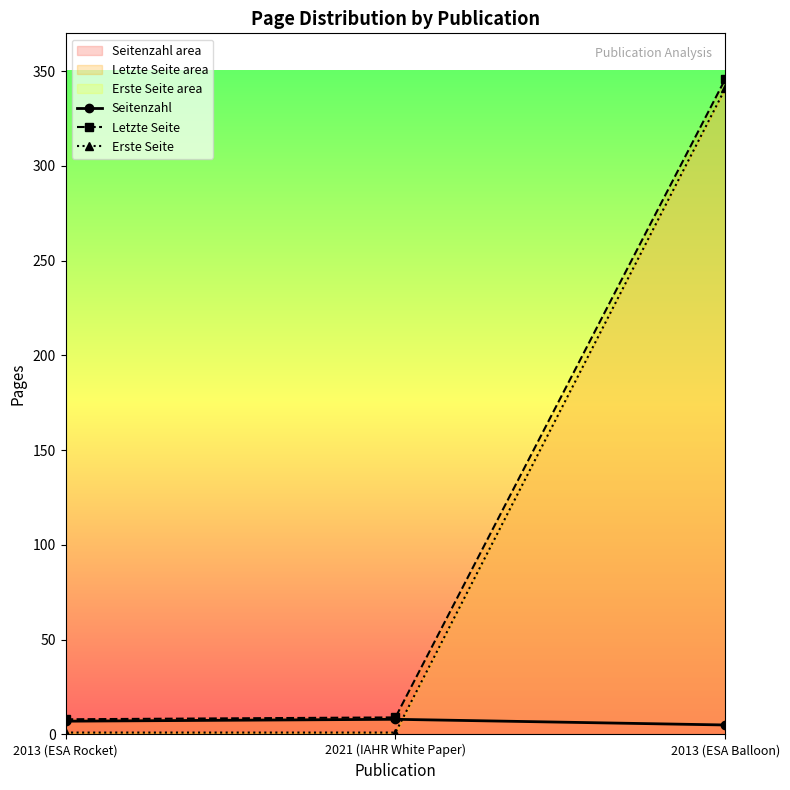

What are all the series names shown in the legend?

Seitenzahl, Letzte Seite, Erste Seite